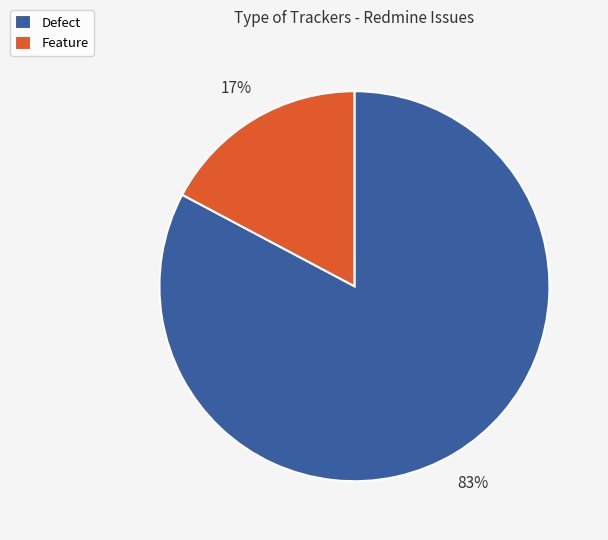

Combined, do Defect and Feature account for over 50%?

Yes